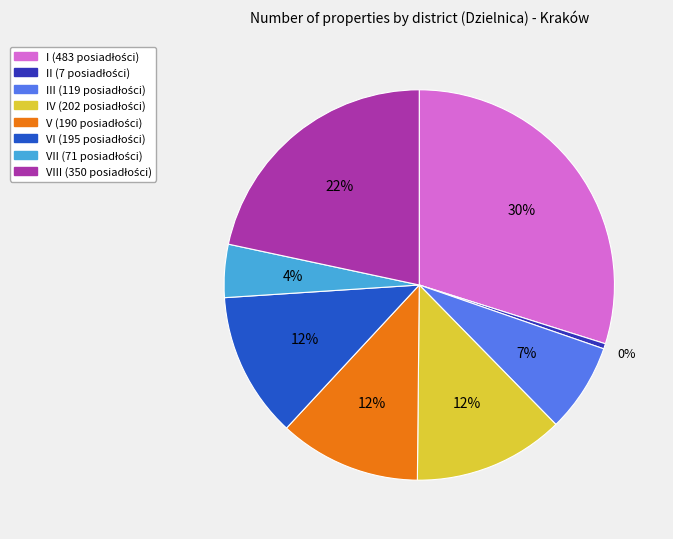

Is there a majority slice in this chart?

No